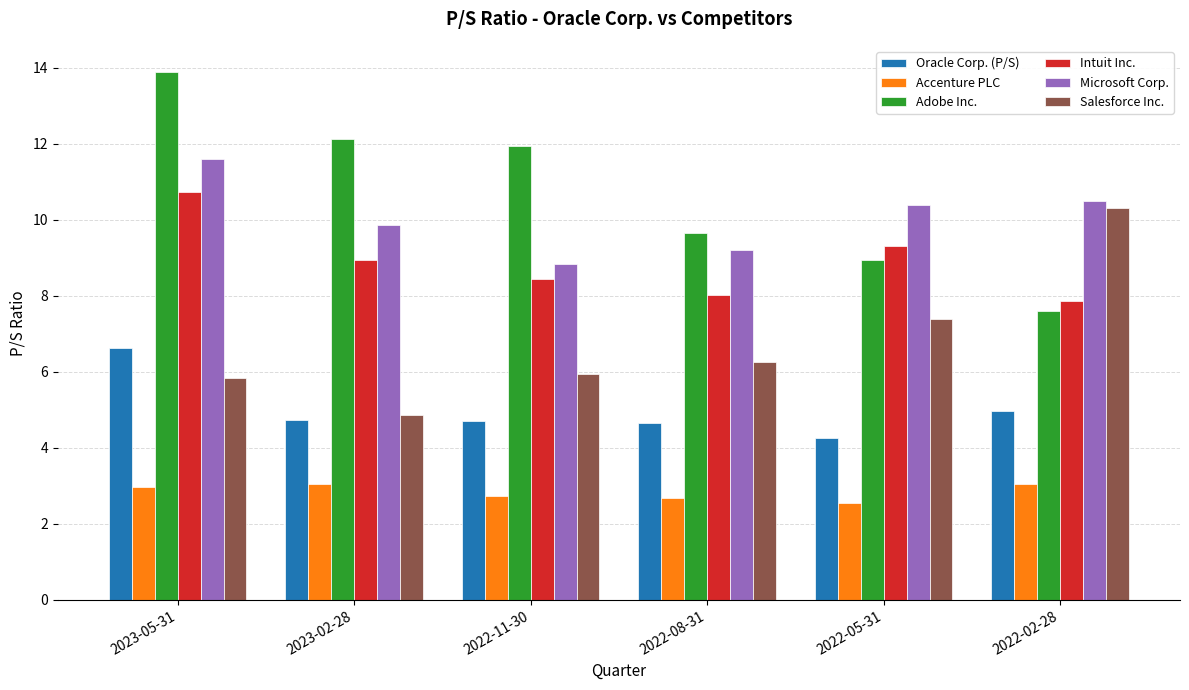

What is the spread (max minus min) of values at 2022-02-28?

7.5